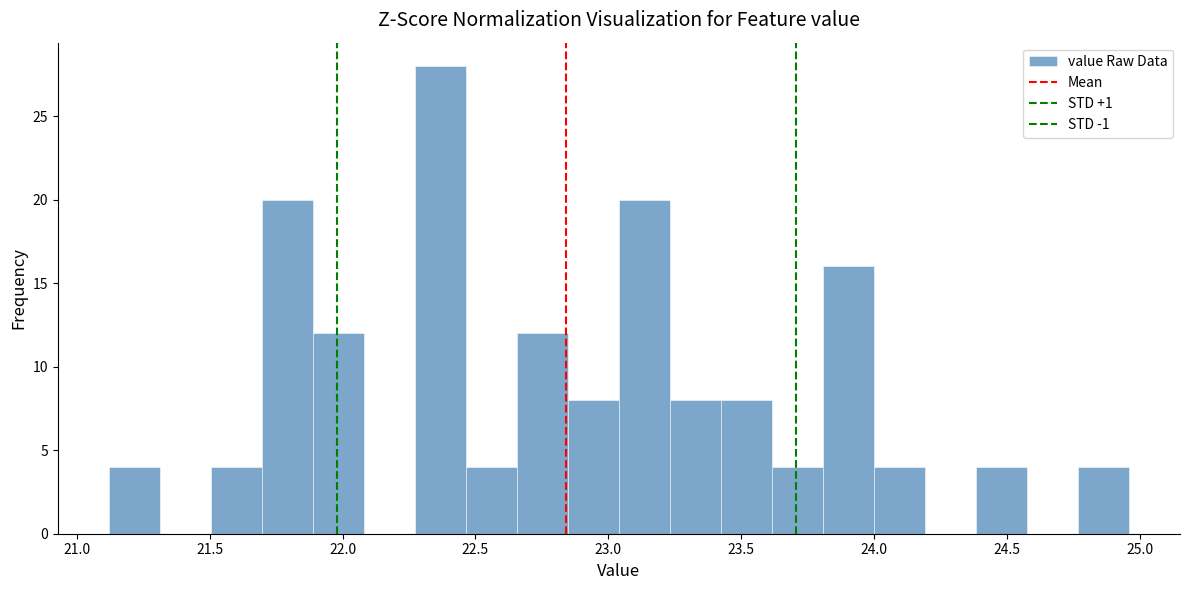

Around what value on the x-axis is the tallest bar? Give the approximate position of its centre, as read against the axis.

22.35